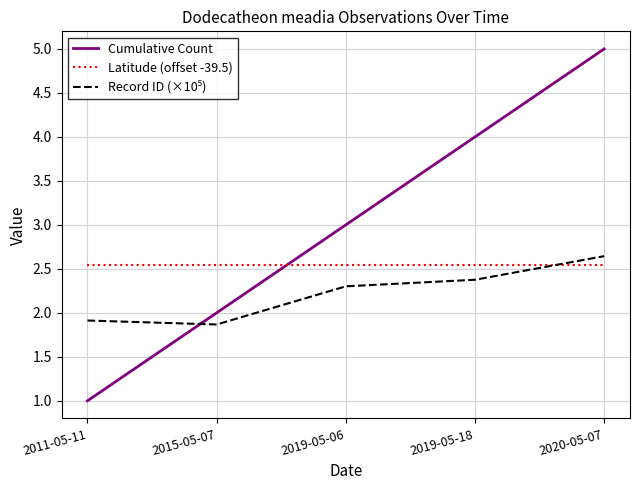

What position from the left is 2020-05-07?

5